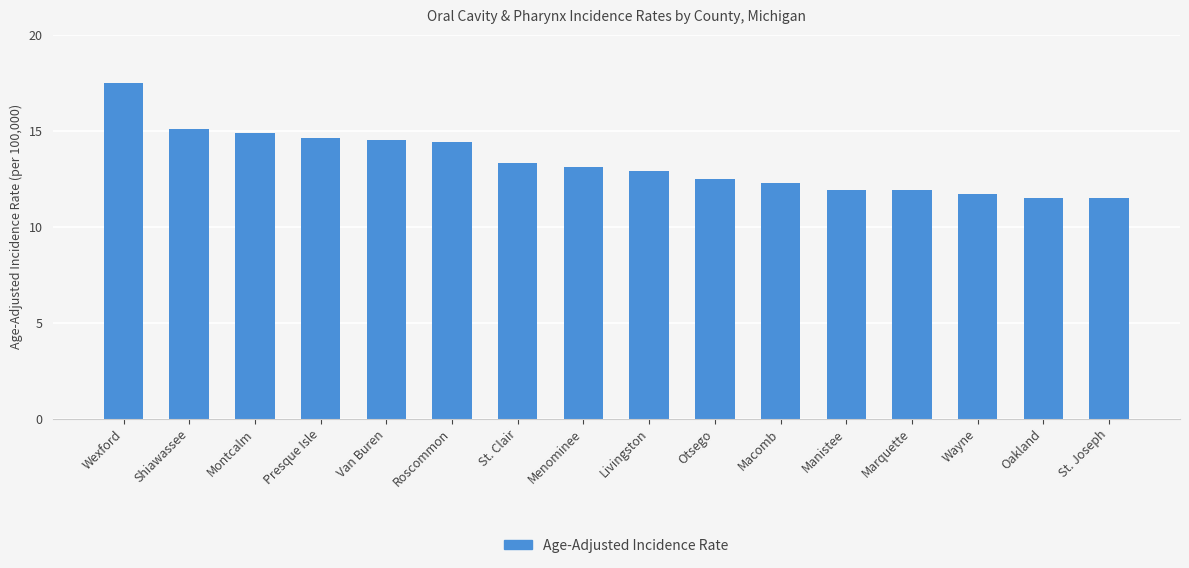

Reading left to right, transcribe all the data shown in this chart.

17.5	15.1	14.9	14.6	14.5	14.4	13.3	13.1	12.9	12.5	12.3	11.9	11.9	11.7	11.5	11.5